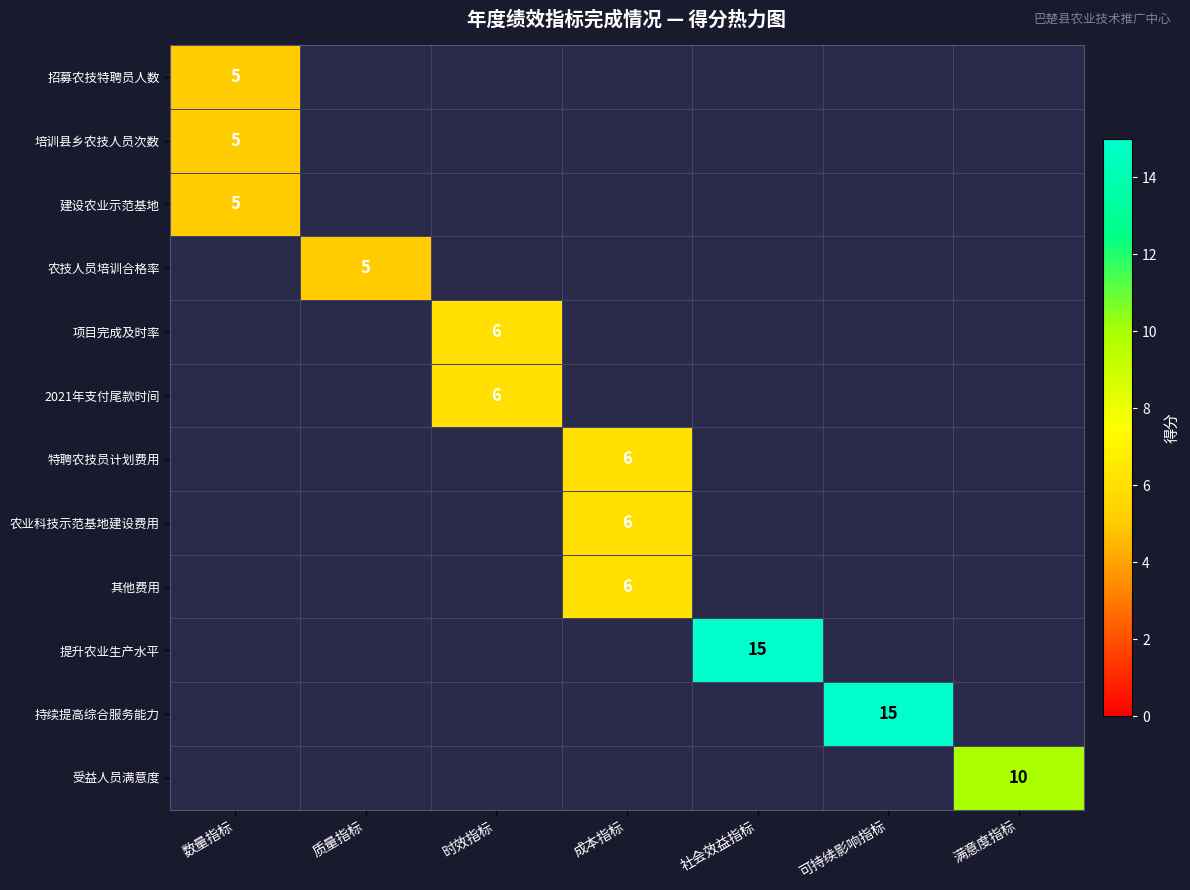

The 农业科技示范基地建设费用 series shows 9 at 成本指标. True or false?

False